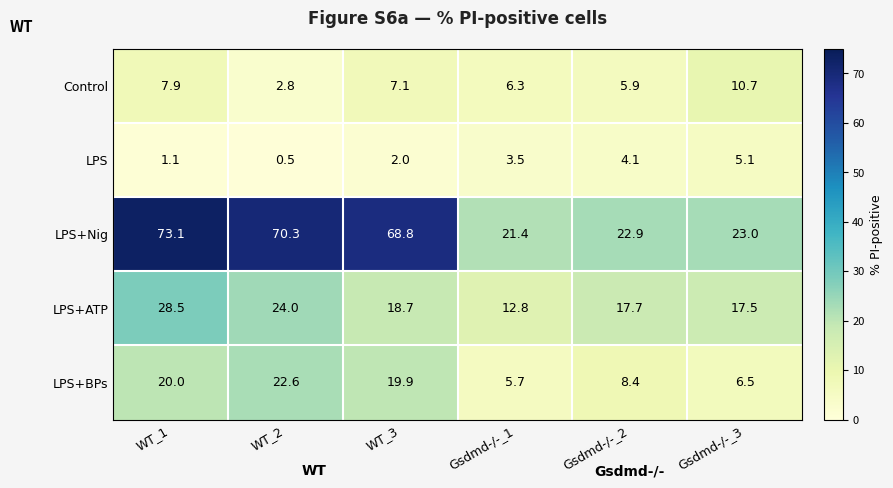

Which category has the lowest value in the Control series?

WT_2